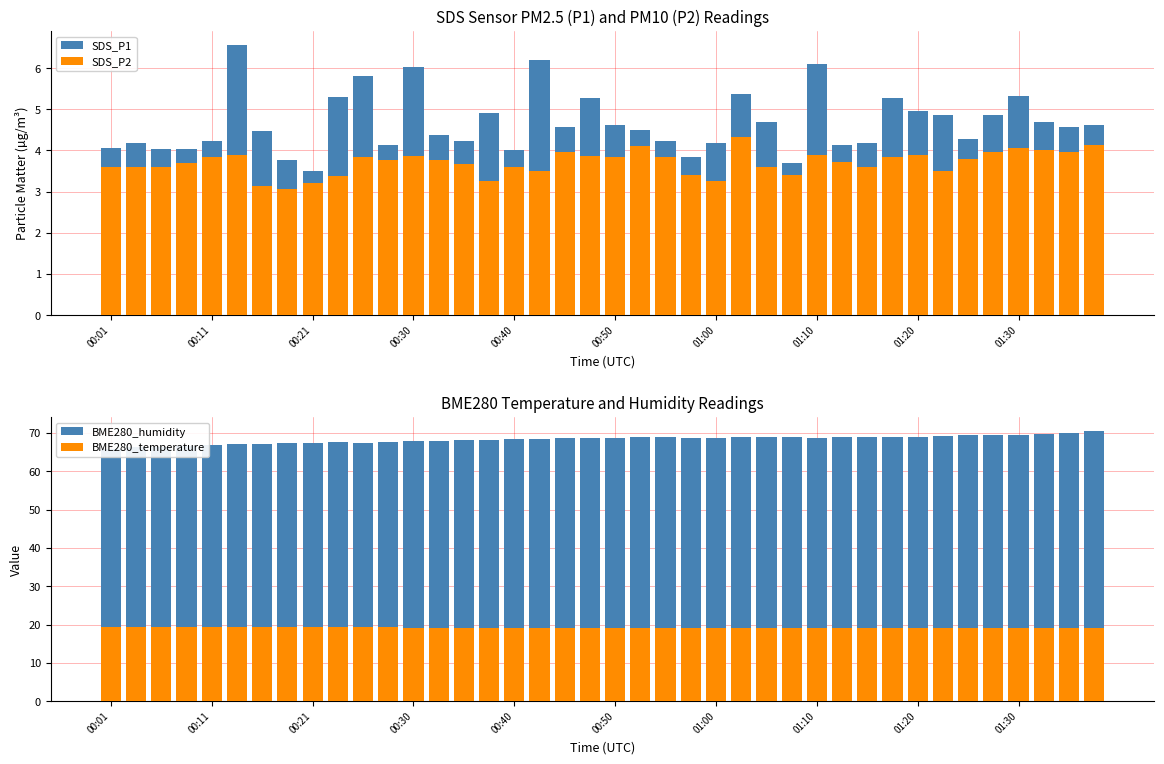

At how many categories does at least one series exceed 41?

40